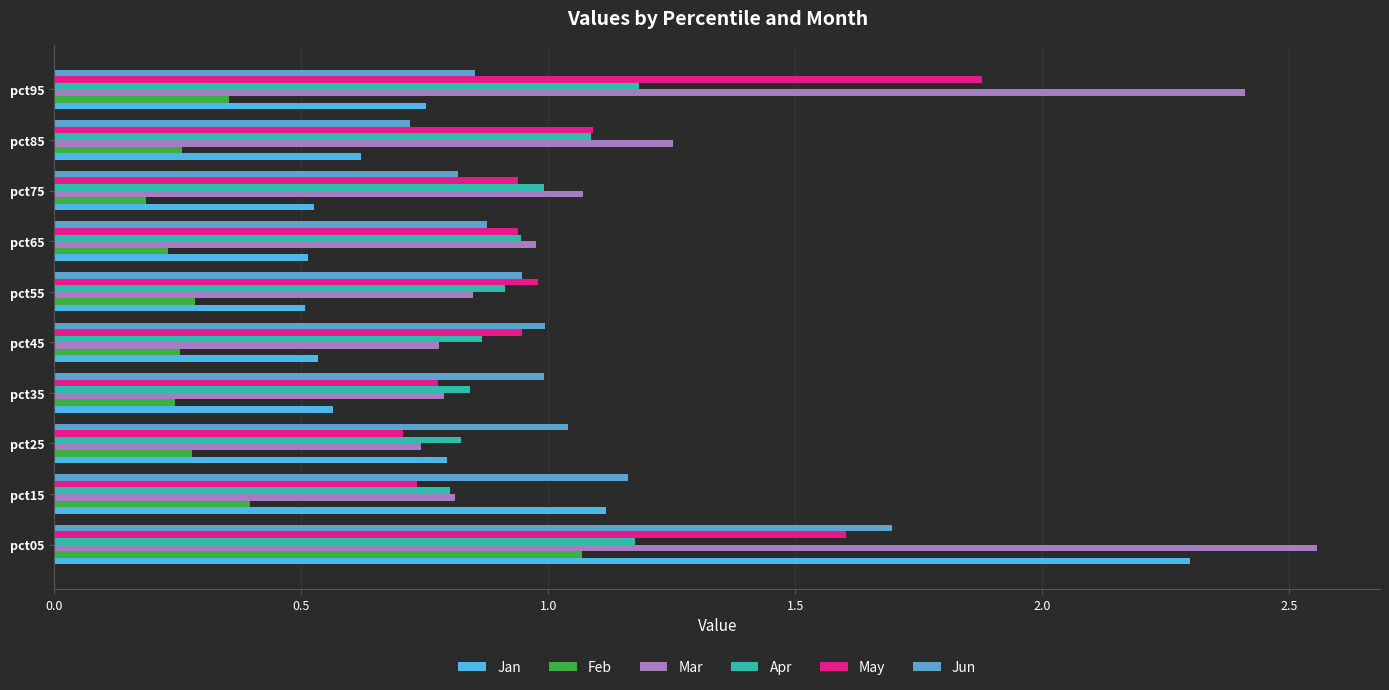

Which series has the largest total across all categories?

Mar